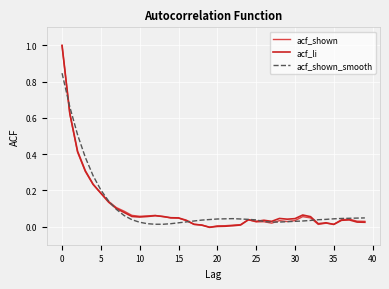

What is the maximum value for acf_shown?

1.0